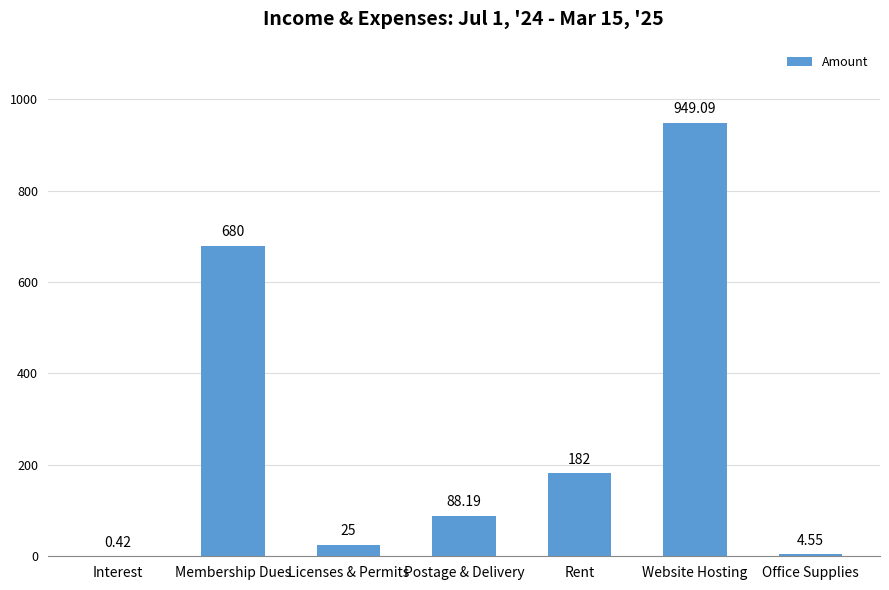

True or false: the data shows 949.1 at Website Hosting.

True